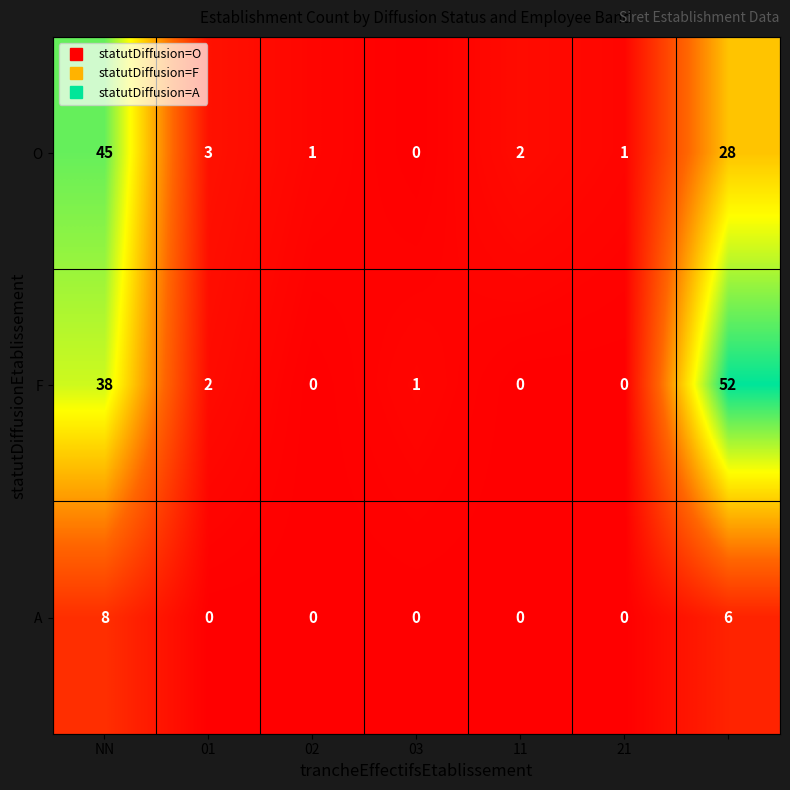

Reading left to right, extract all data points from this chart.

O: 45	3	1	0	2	1	28
F: 38	2	0	1	0	0	52
A: 8	0	0	0	0	0	6